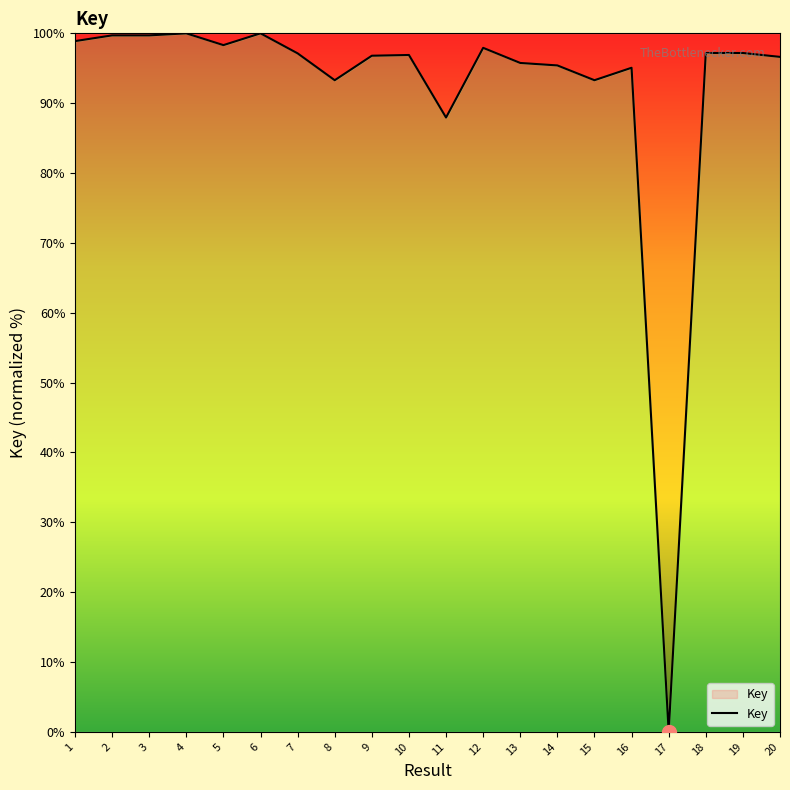

Which has a higher value, 20 or 5?

5